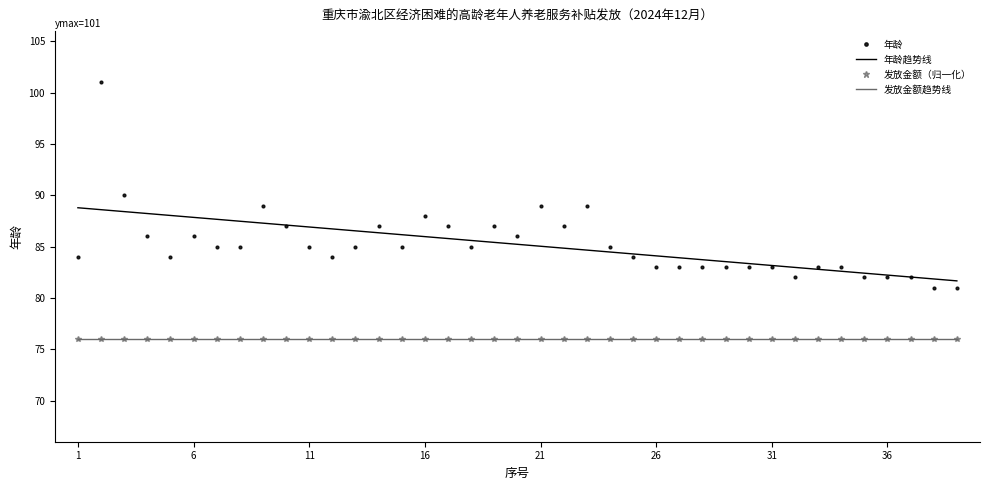

How many 发放金额趋势线 values are between 75 and 76?

39